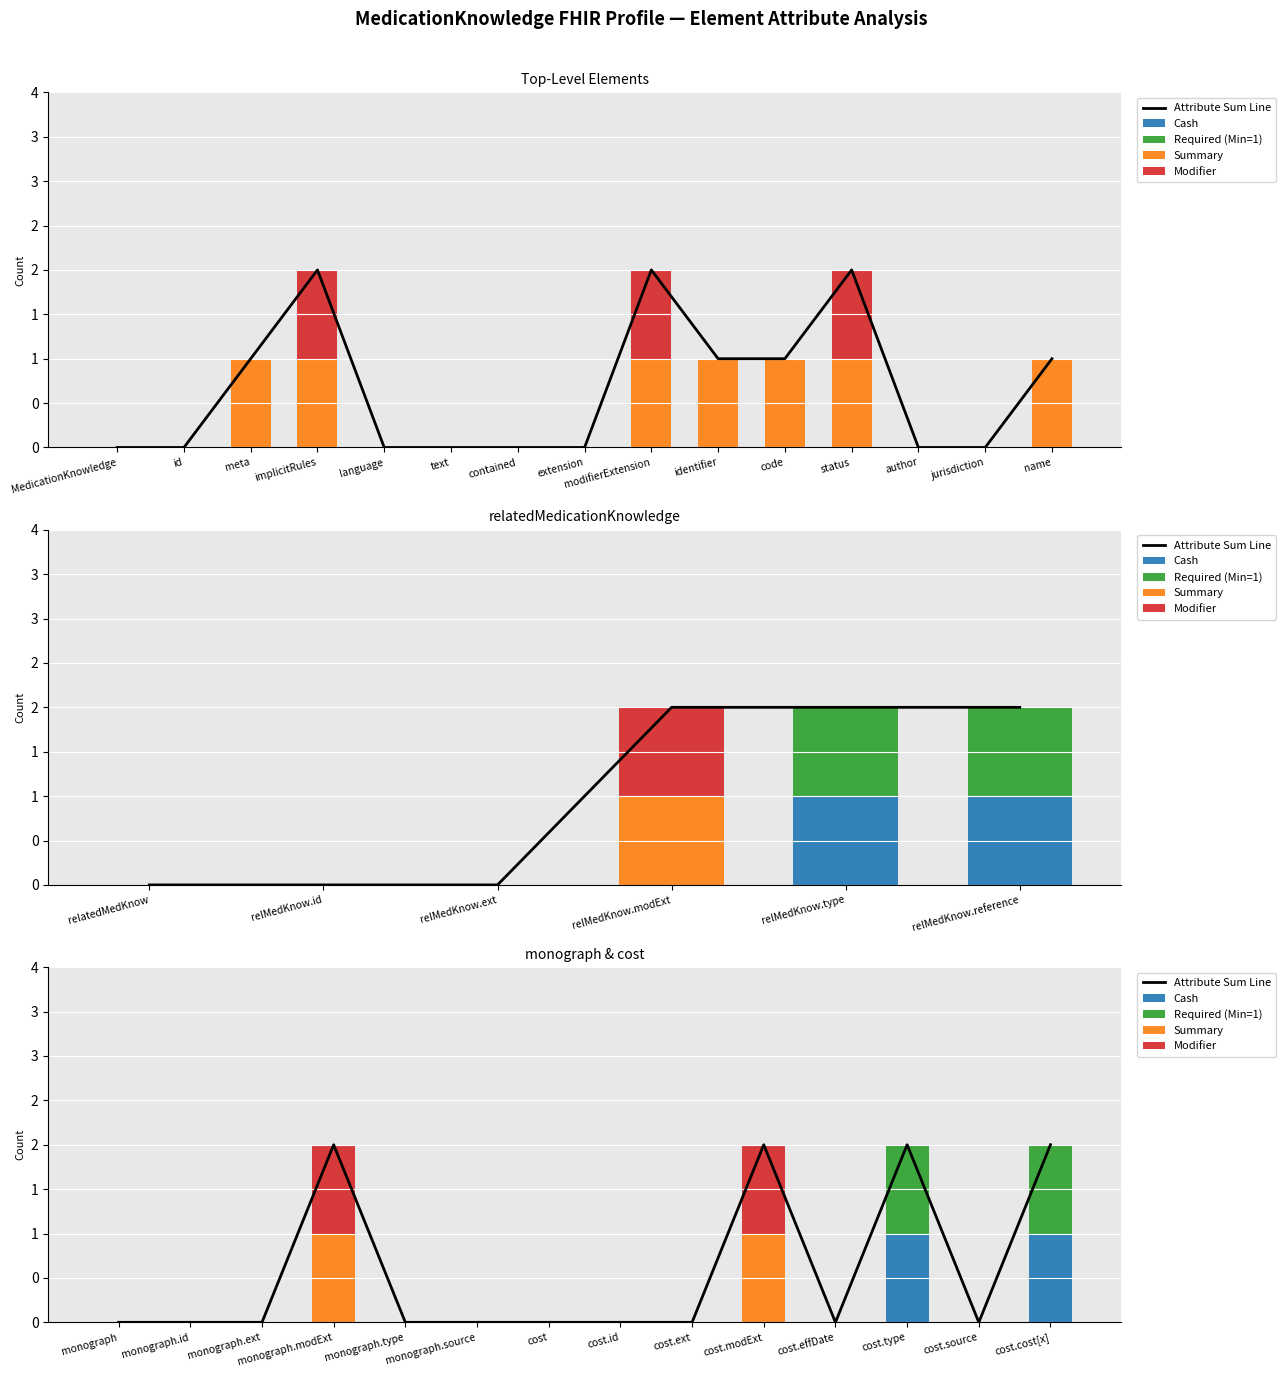

Is the value of Modifier at cost.source greater than the value of Cash at cost?

No